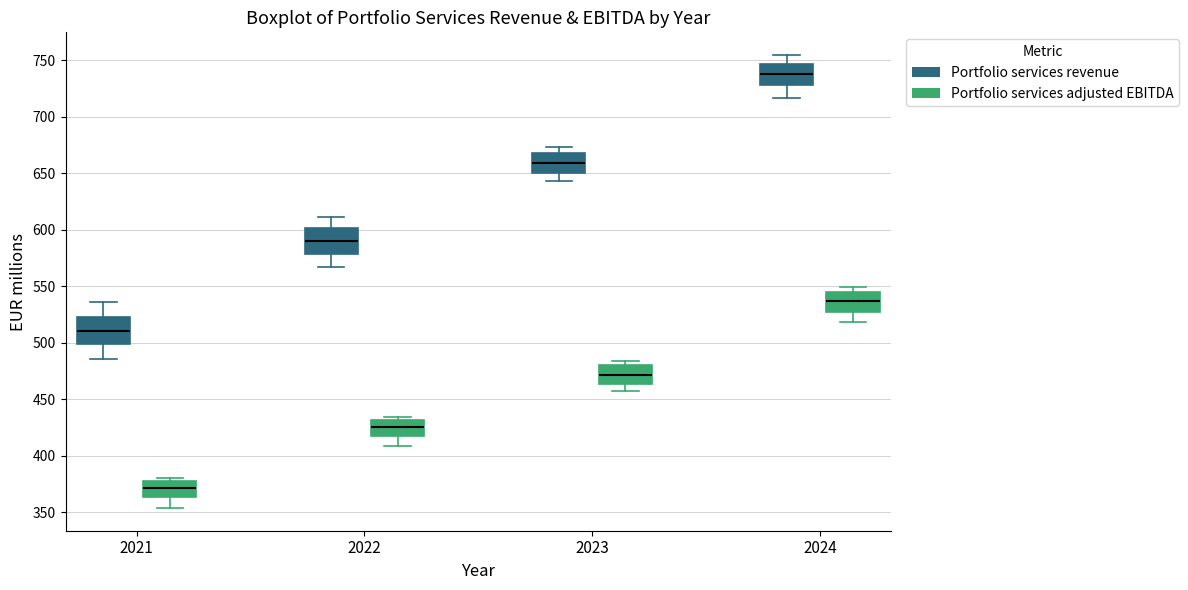

Which box has the highest median line?

2024 (Portfolio services revenue)